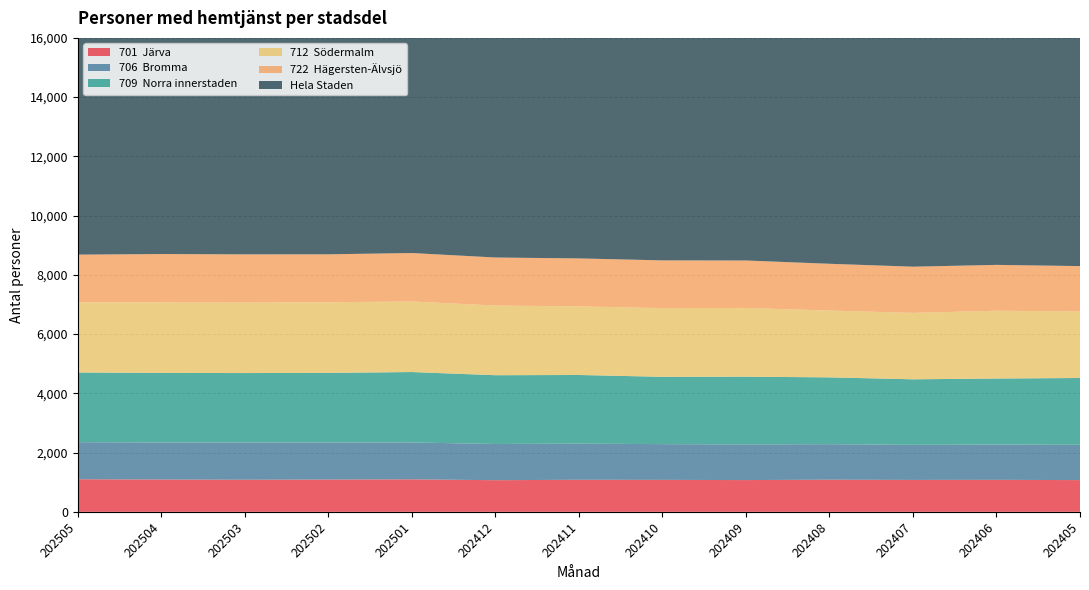

Reading right to left, what are all the values shown in this chart?

701  Järva: 1071	1080	1077	1085	1072	1079	1082	1068	1097	1090	1083	1091	1100
706  Bromma: 1193	1192	1185	1199	1205	1206	1221	1223	1244	1250	1256	1248	1252
709  Norra innerstaden: 2254	2228	2212	2256	2285	2273	2317	2321	2378	2351	2346	2351	2352
712  Södermalm: 2248	2289	2242	2256	2322	2320	2316	2352	2383	2384	2380	2379	2367
722  Hägersten-Älvsjö: 1530	1548	1560	1578	1601	1611	1619	1622	1635	1619	1627	1634	1612
Hela Staden: 13871	13949	13912	14023	14212	14246	14337	14367	14543	14513	14469	14444	14370